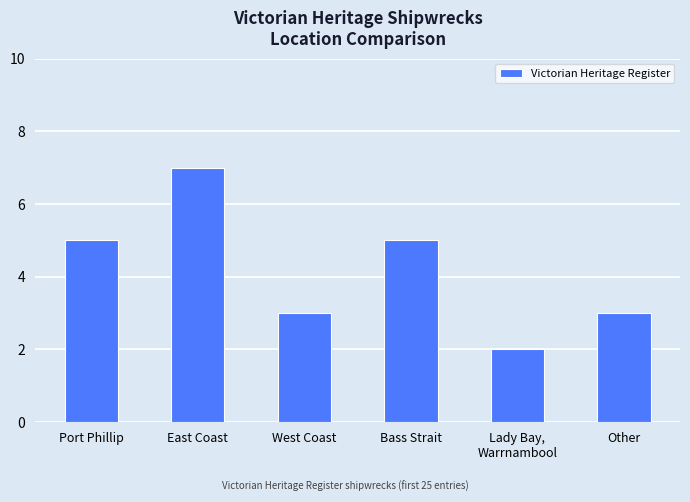

Which has a higher value, Port Phillip or East Coast?

East Coast